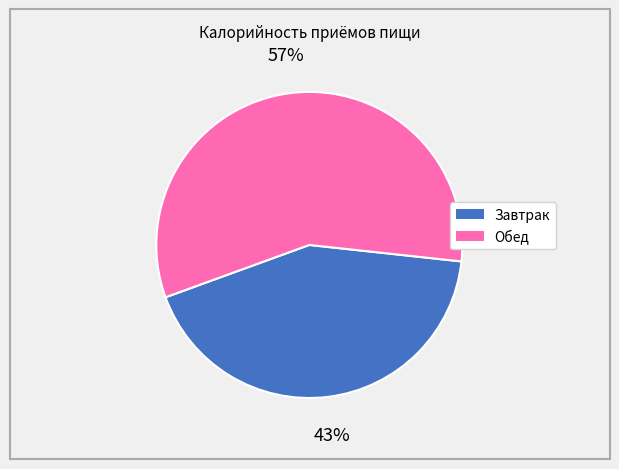

True or false: Завтрак accounts for 43% of the total.

True